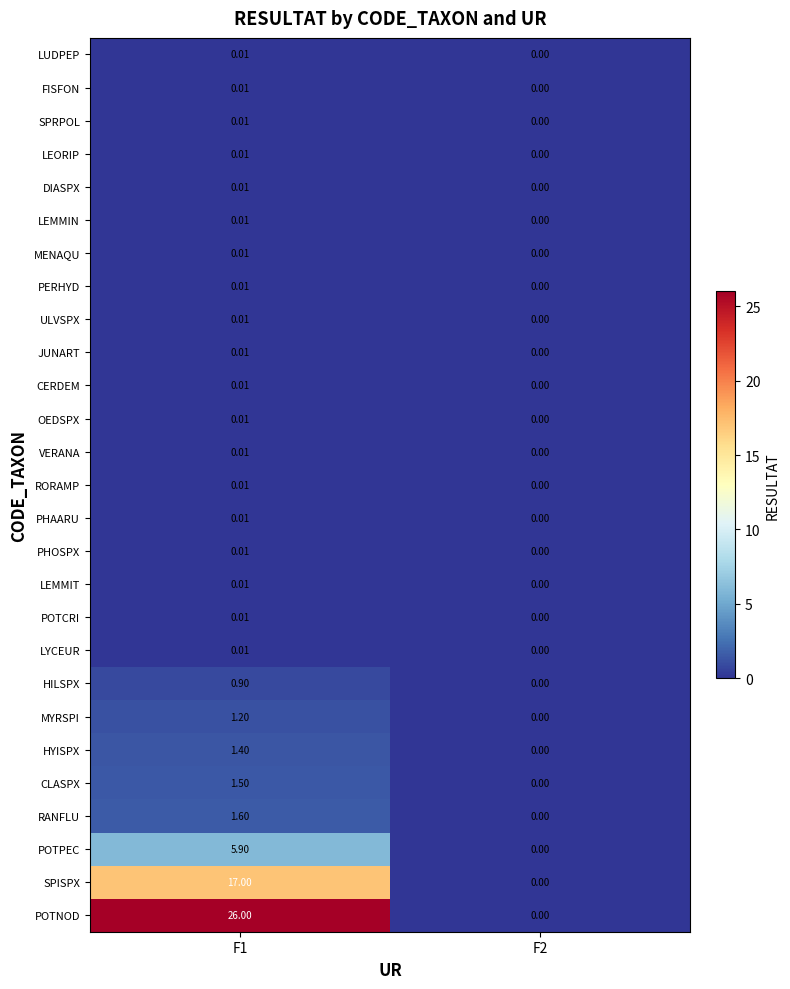

Which series has the widest spread of values?

POTNOD